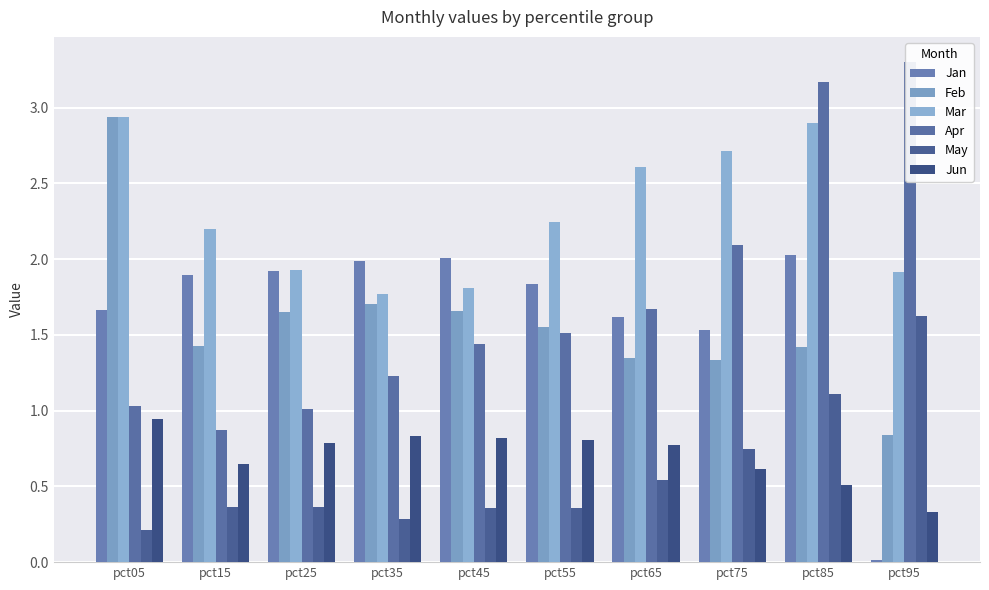

At which label does Jan first exceed 1?

pct05